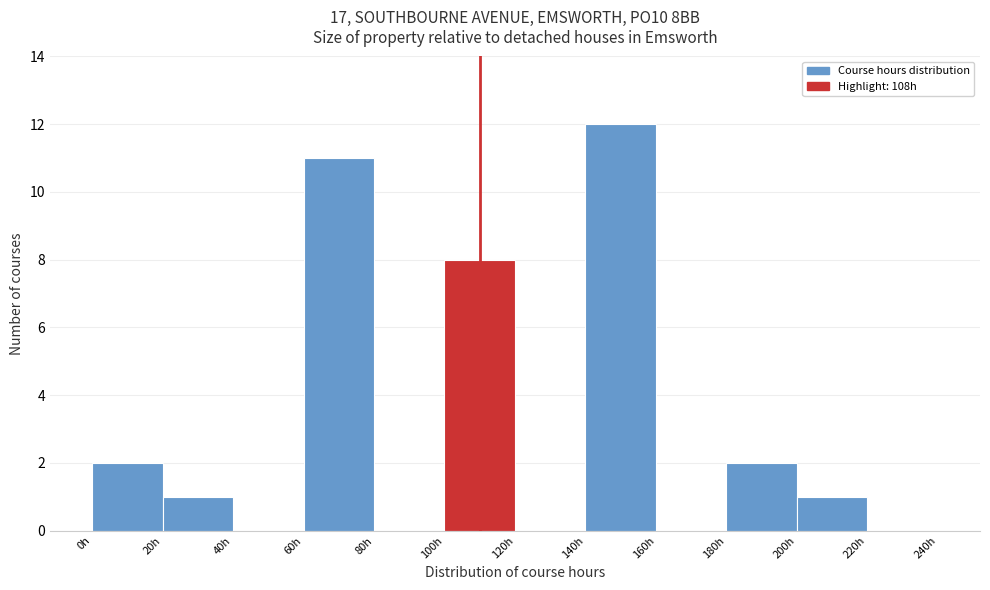

What is the height of the bar covering 200 to 220 on the x-axis? The values are not printed on the chart, so give them approximately, as read against the axis.

1